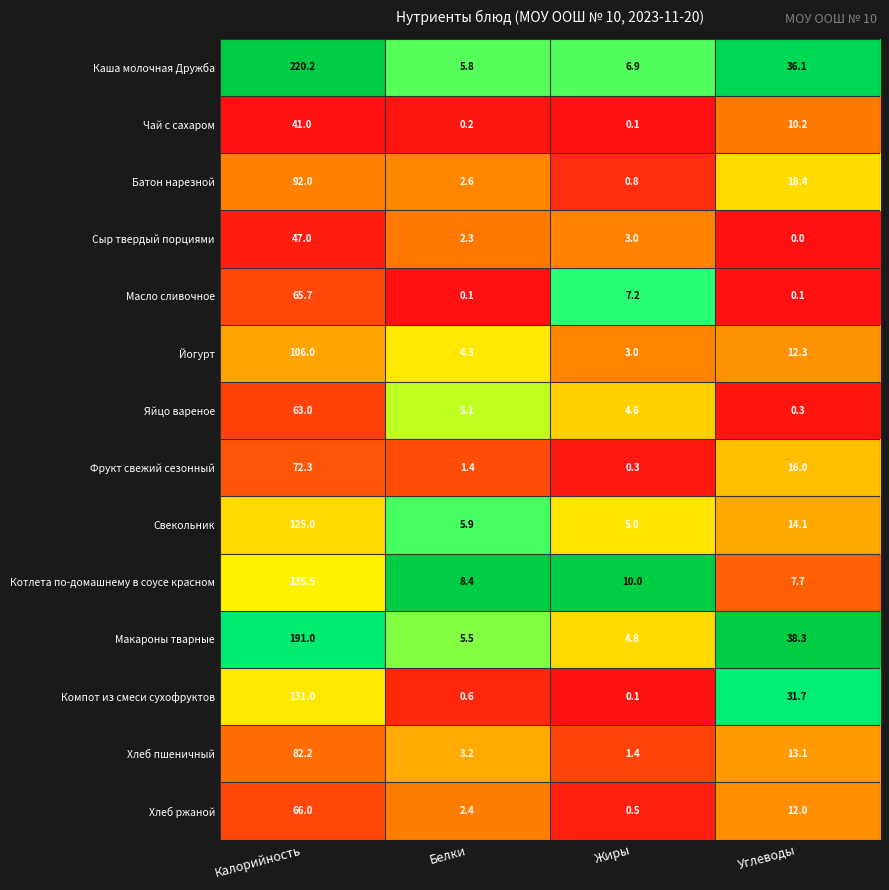

Count the number of data series in this chart.

14